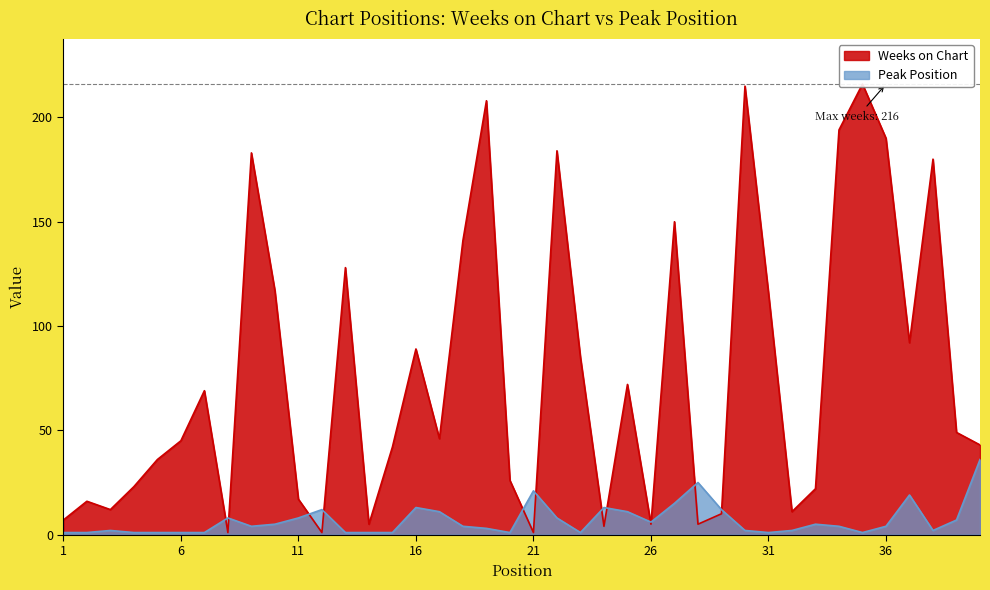

Does the chart display data point markers on the line(s)?

No